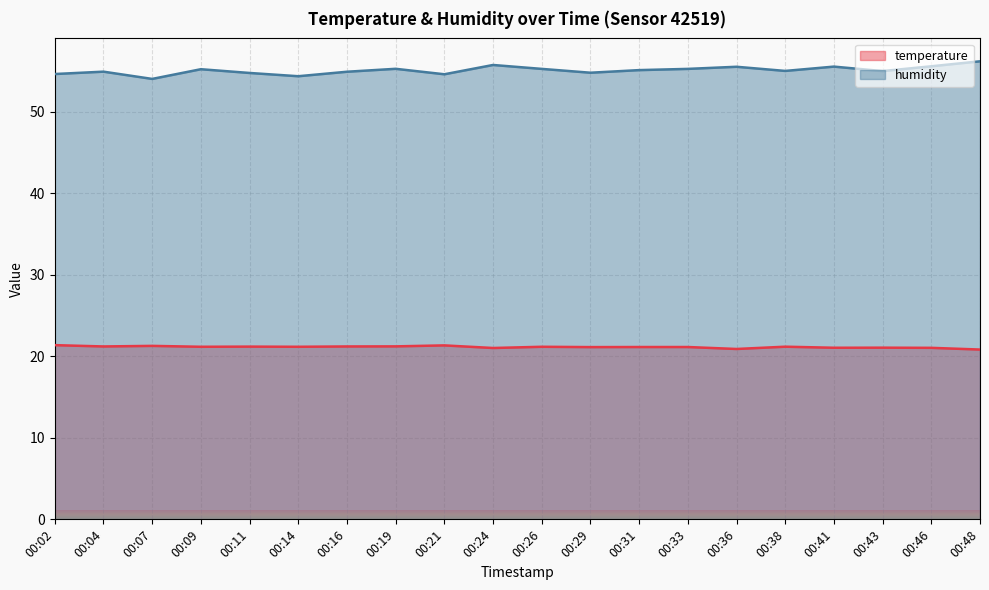

What are all the series names shown in the legend?

temperature, humidity